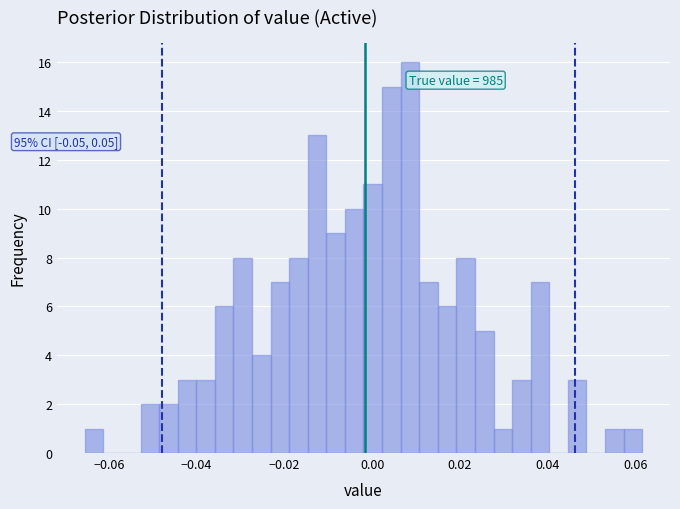

Read against the x-axis, roughly where is the centre of the tallest bar?

0.008